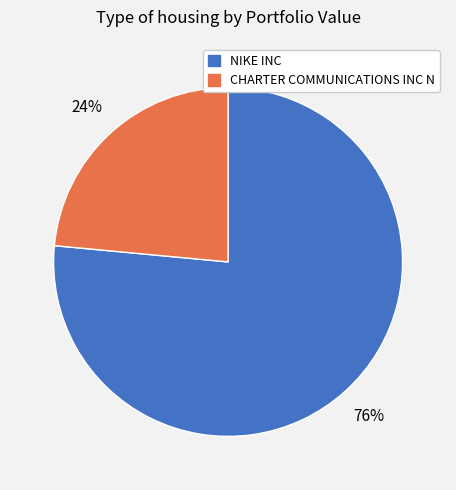

How many slices are in this pie chart?

2